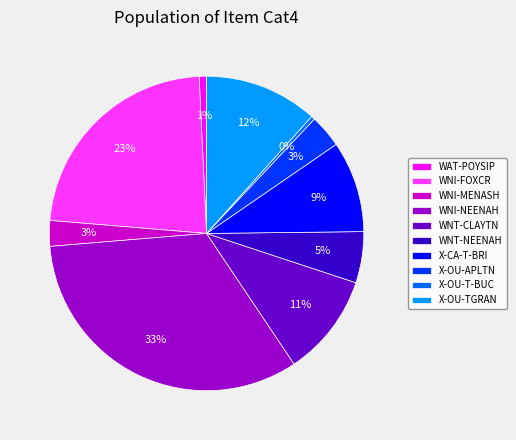

Is the sum of WNT-NEENAH and WAT-POYSIP greater than half?

No